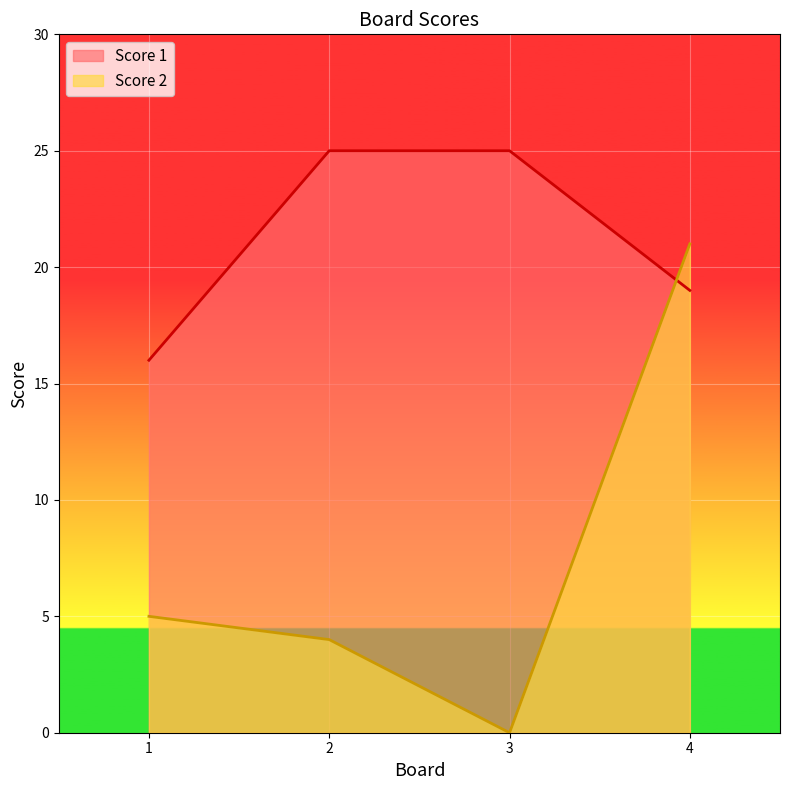

Where do Score 1 and Score 2 first cross each other?

3 and 4